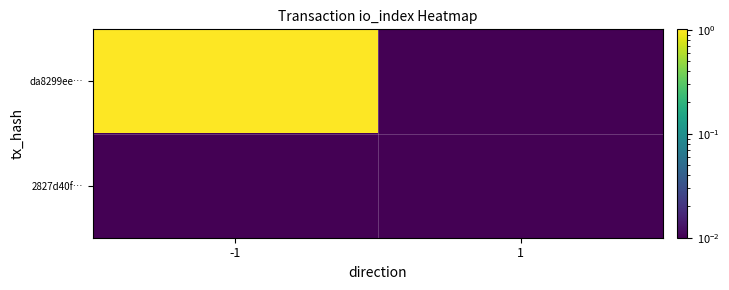

List the series in order of their peak value, lowest first.

2827d40f…, da8299ee…